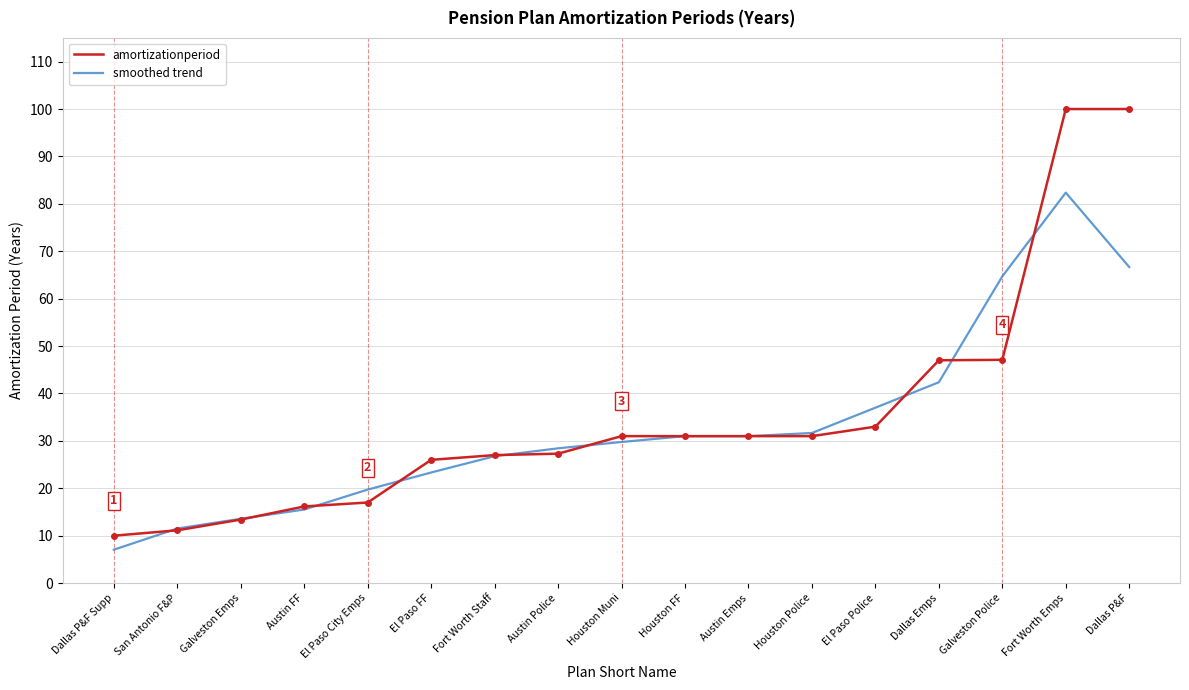

Which series ends up on top after the final intersection of smoothed trend and amortizationperiod?

amortizationperiod